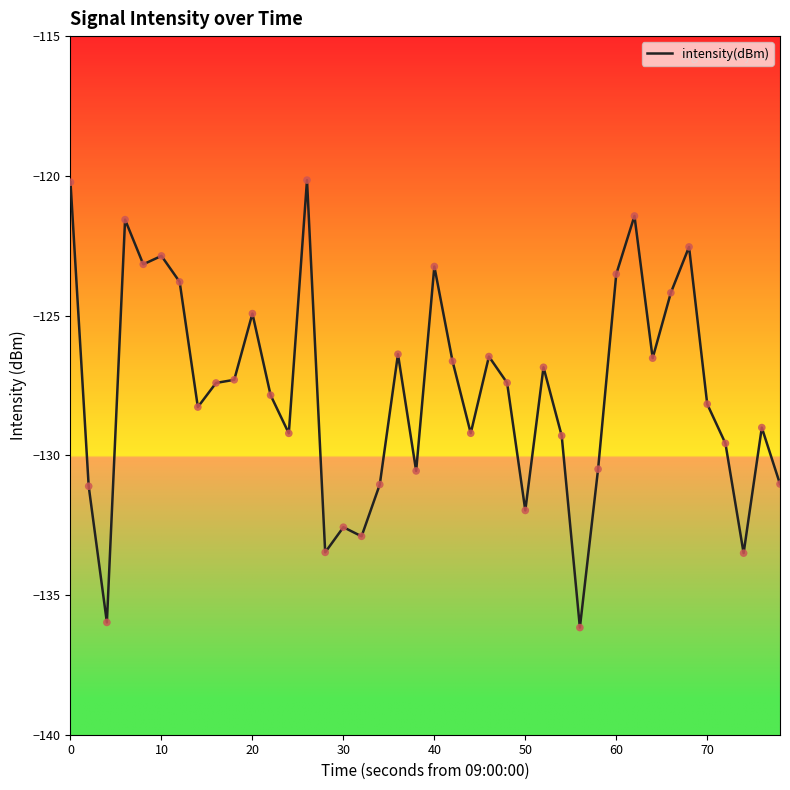

What is the greatest value displayed?

-120.2